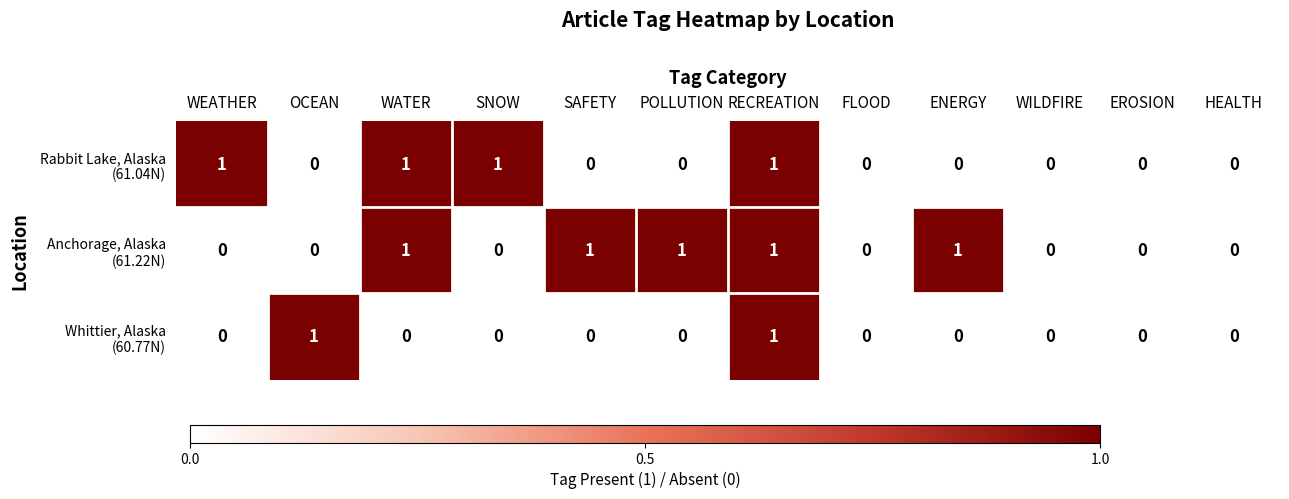

At which category is the sum across all series the highest?

RECREATION